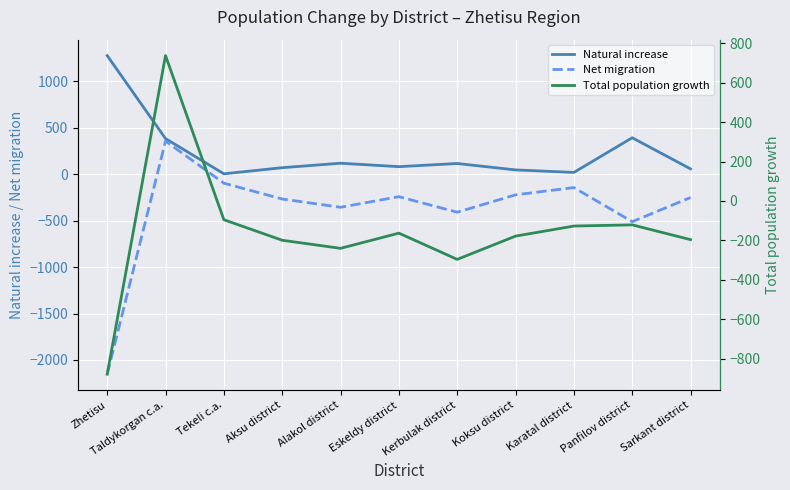

In Net migration, how many points are higher than both neighbors (excluding endpoints)?

3